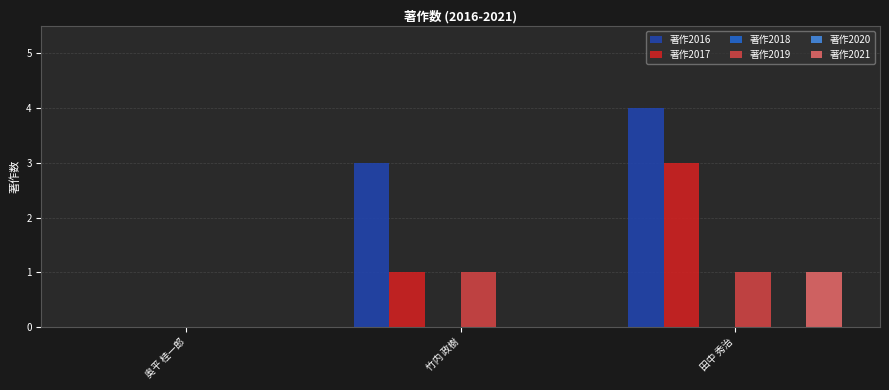

Which label corresponds to the smallest value in the chart?

奥平 桂一郎